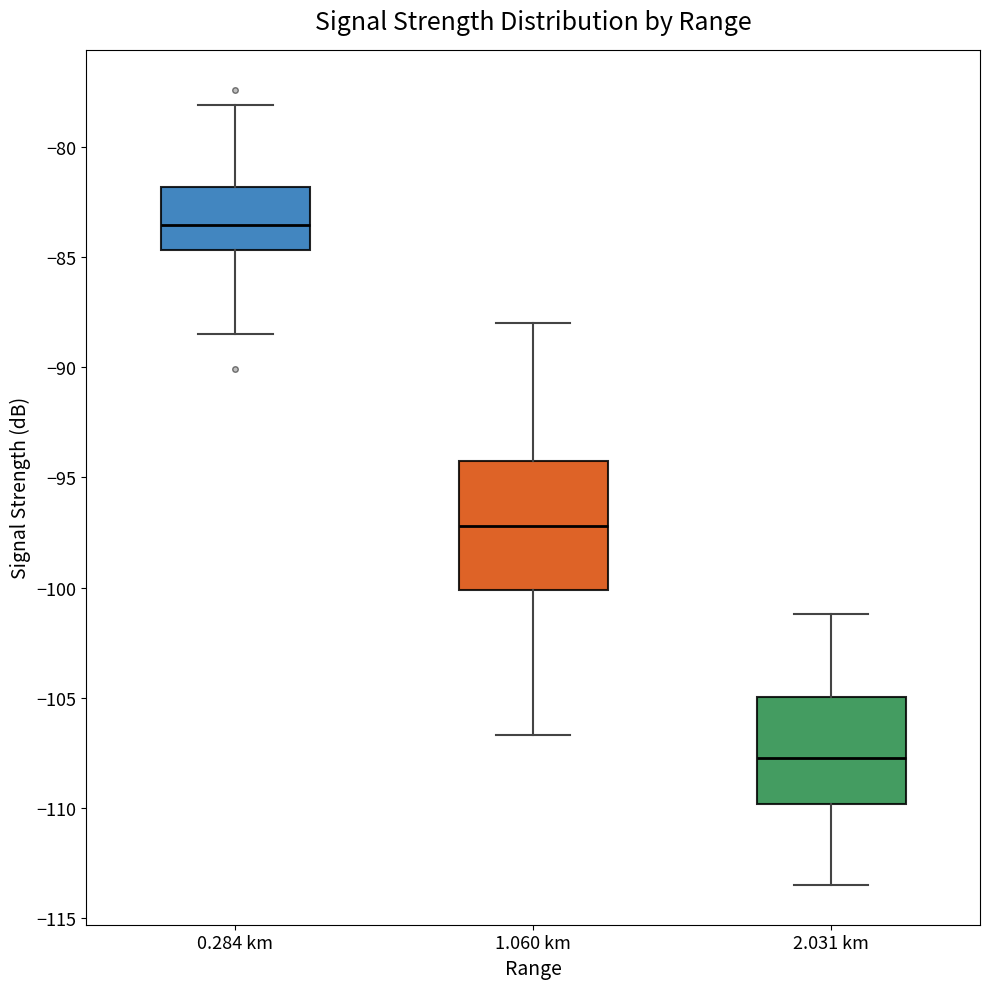

Where is the upper edge of the box for 1.060 km on the y-axis? The values are not printed on the chart, so give them approximately, as read against the axis.

-94.5